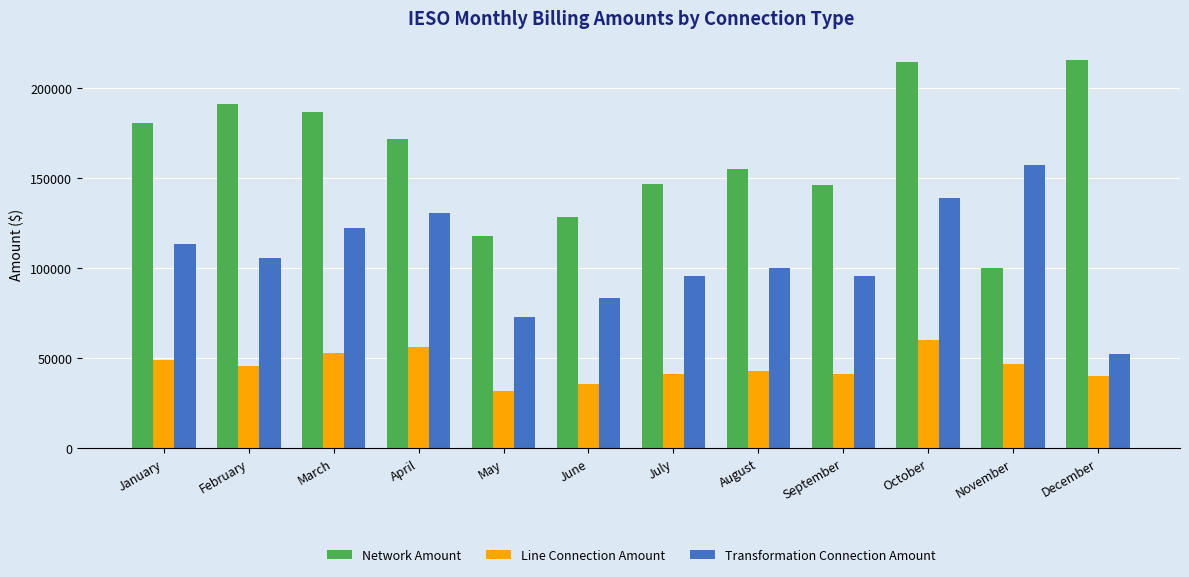

True or false: Transformation Connection Amount has a value of 173078.7 at March.

False